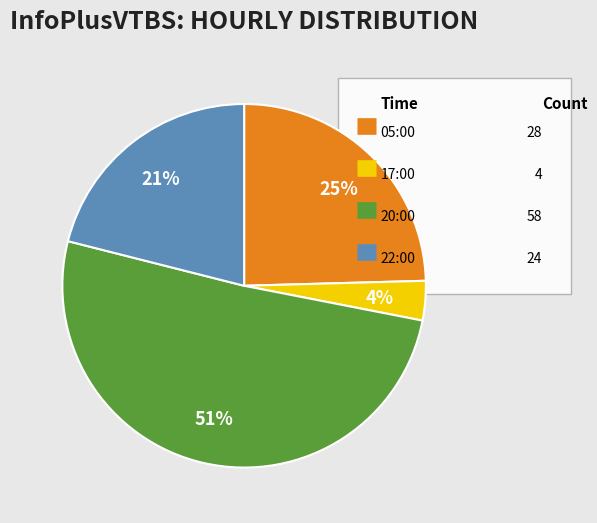

Is there a majority slice in this chart?

Yes